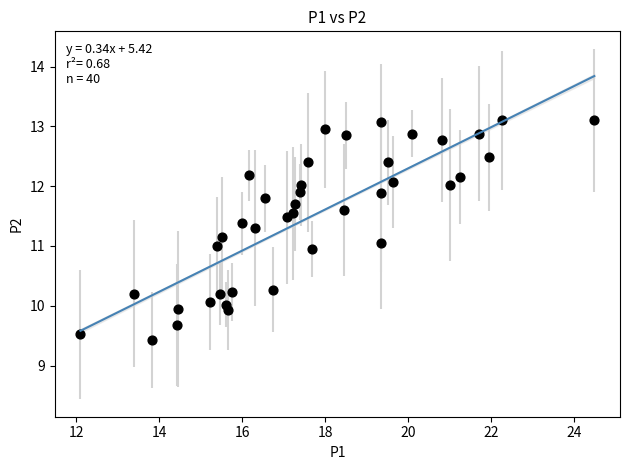

What is the range of X values (max minus min)?

12.4